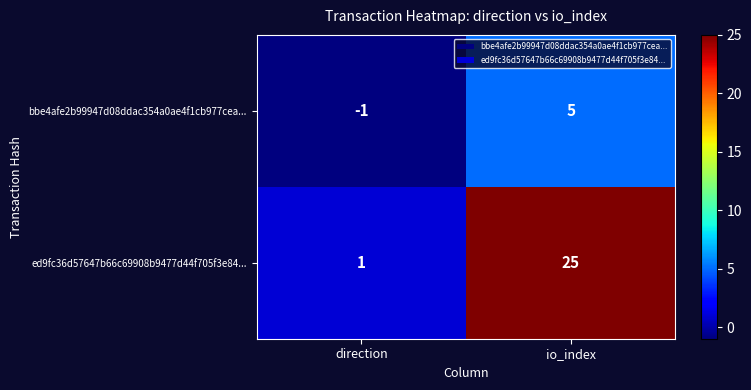

Which label corresponds to the largest value in the chart?

io_index